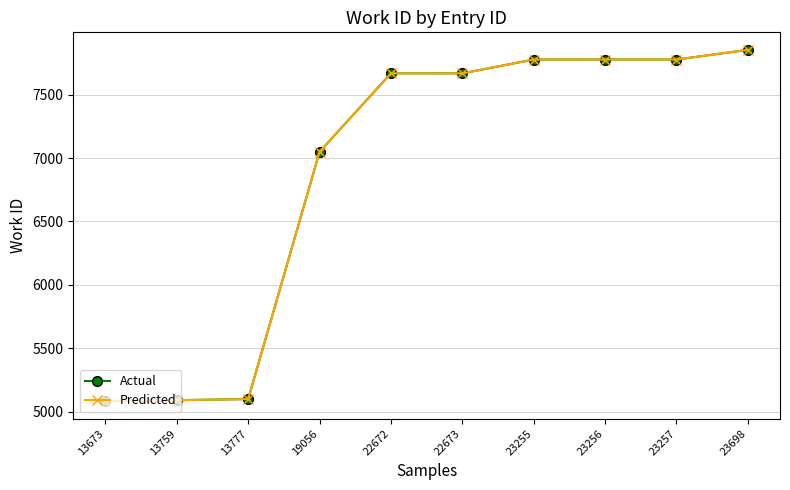

Reading left to right, extract all data points from this chart.

Actual: 5083	5090	5099	7050	7669	7669	7778	7778	7778	7854
Predicted: 5083	5090	5099	7050	7669	7669	7778	7778	7778	7854